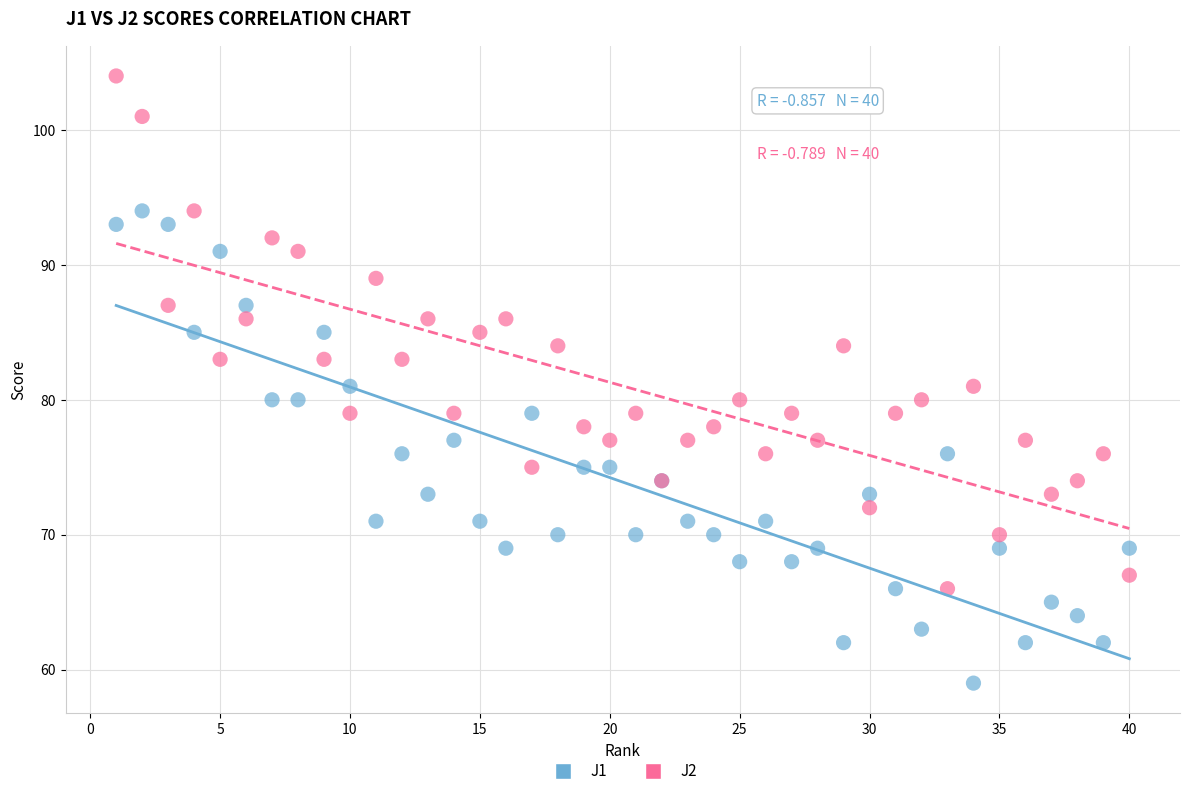

What is the X range (max minus min) for the scatter plot?

39